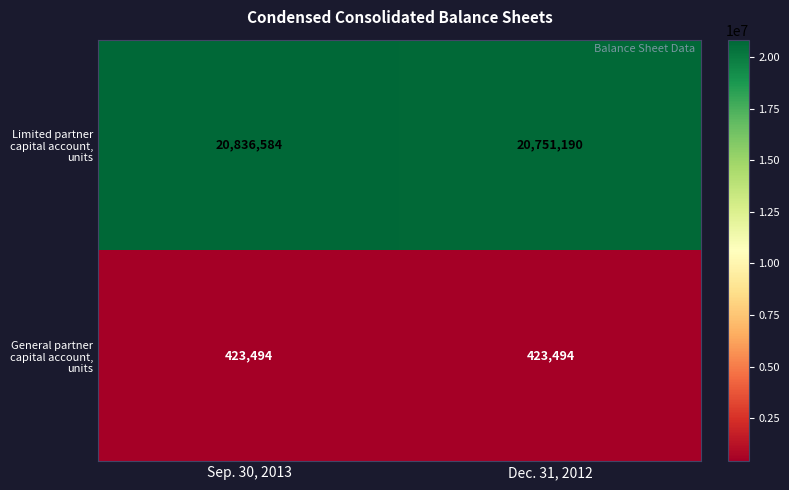

Is the value of General partner capital account, units at Dec. 31, 2012 greater than the value of Limited partner capital account, units at Sep. 30, 2013?

No